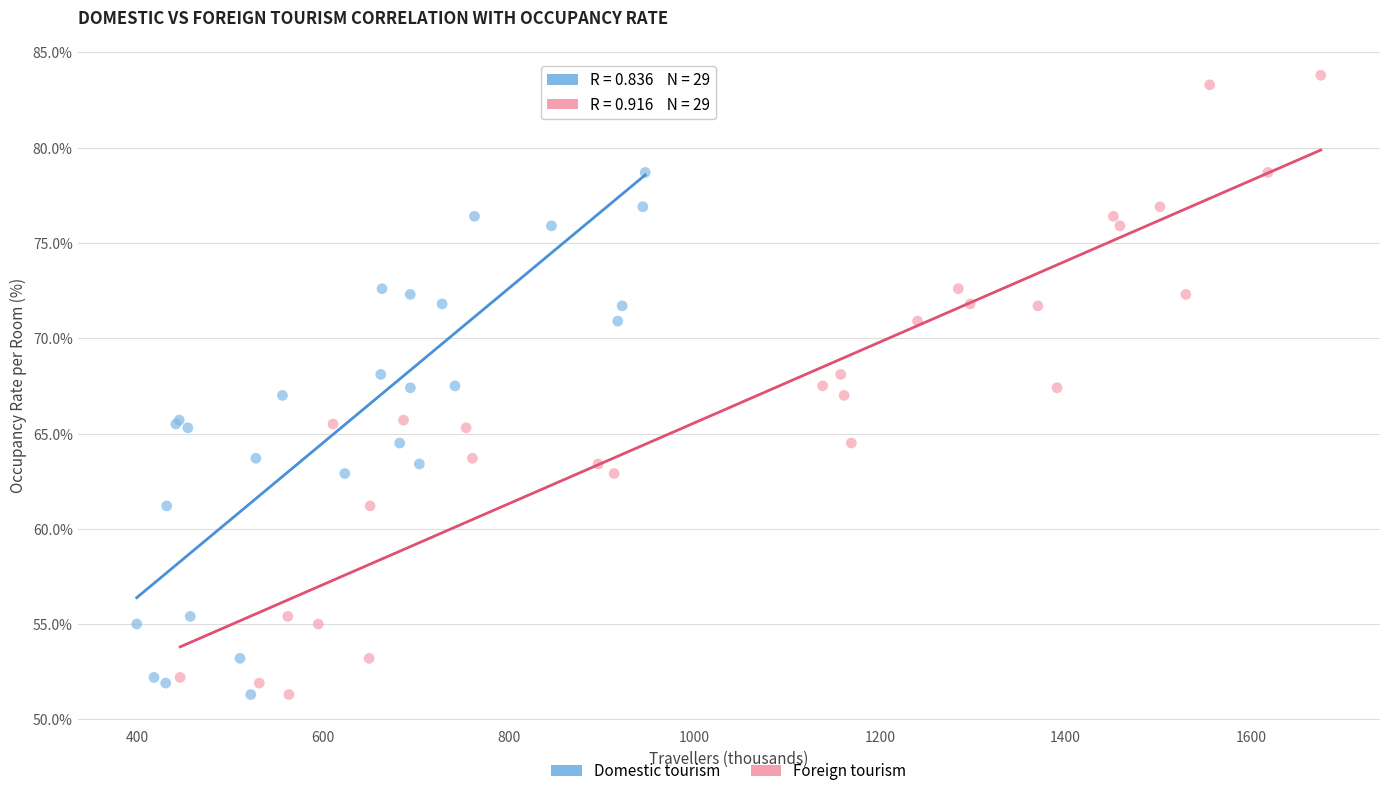

What are all the series names shown in the legend?

Domestic tourism, Foreign tourism